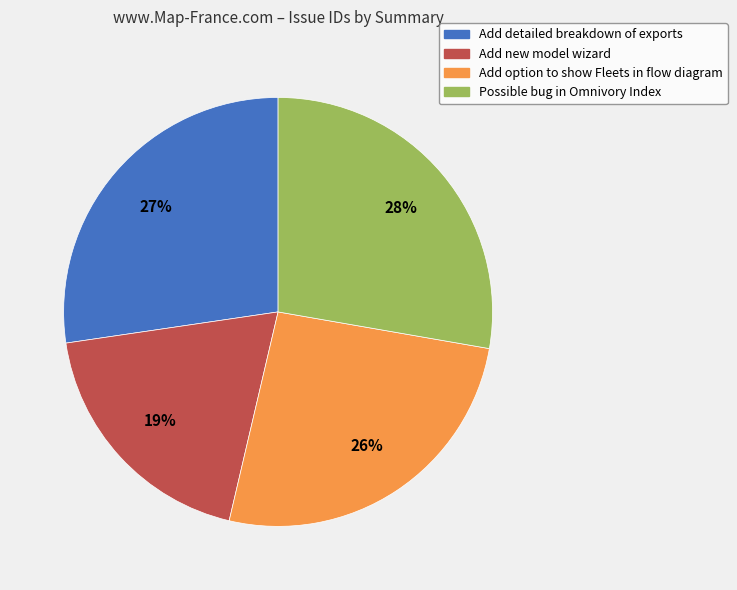

What is the smallest slice in the pie chart?

Add new model wizard